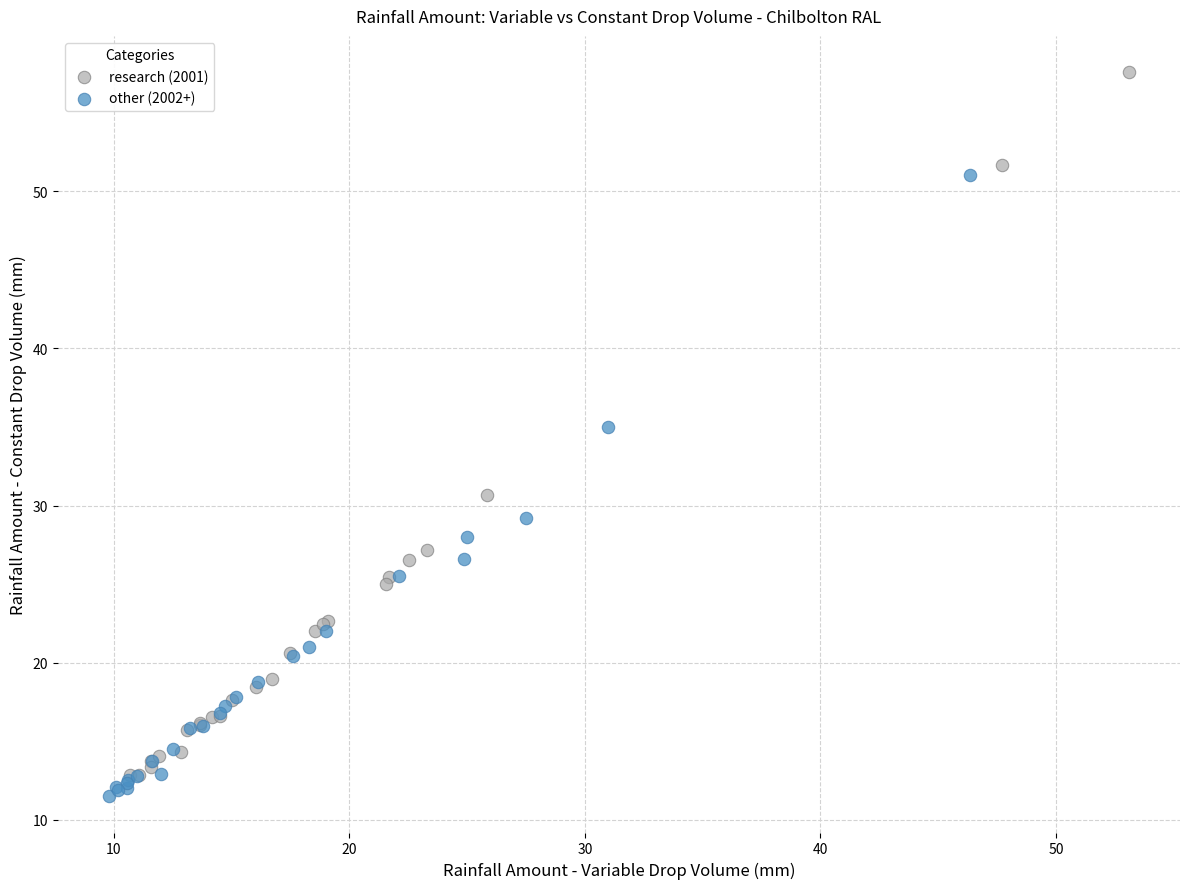

Which series has the widest spread of Y values?

research (2001)